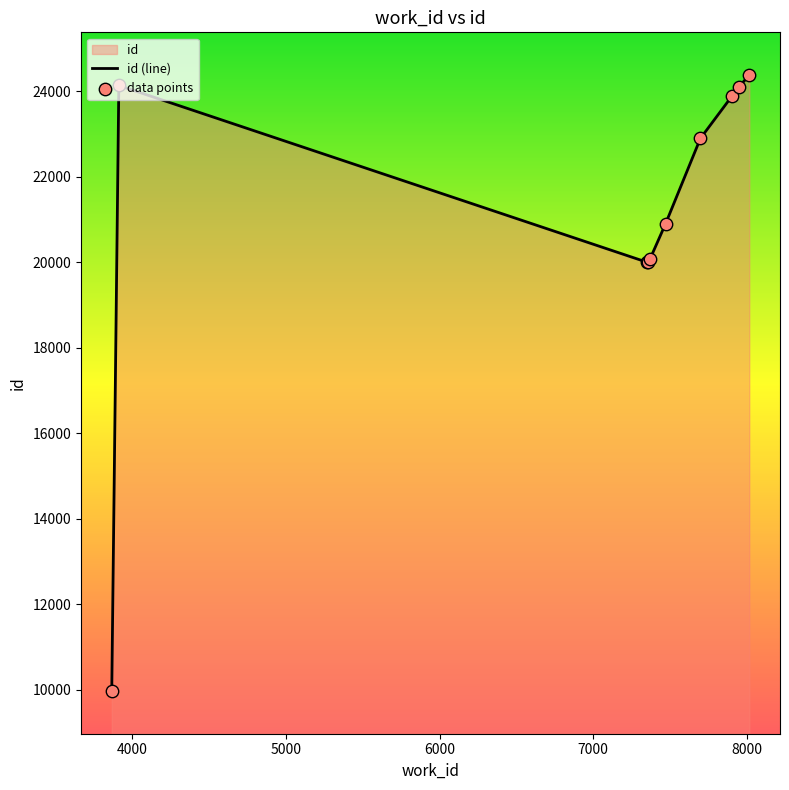

Which has a higher value, 7471 or 8015?

8015